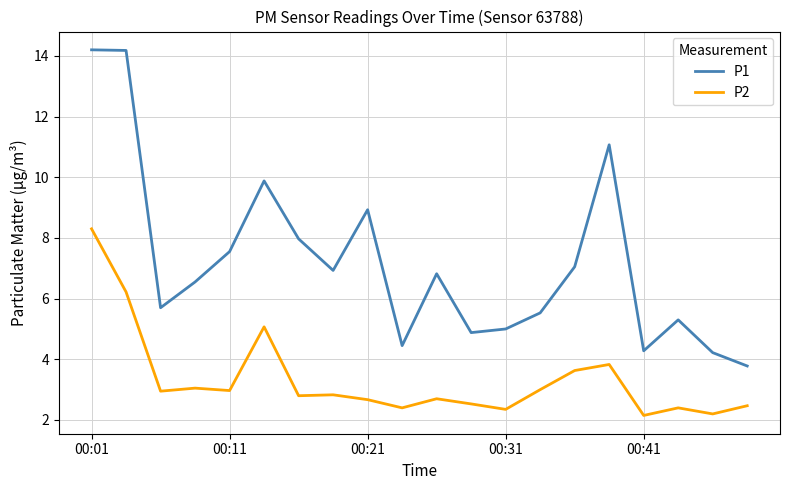

How many lines are shown in the chart?

2